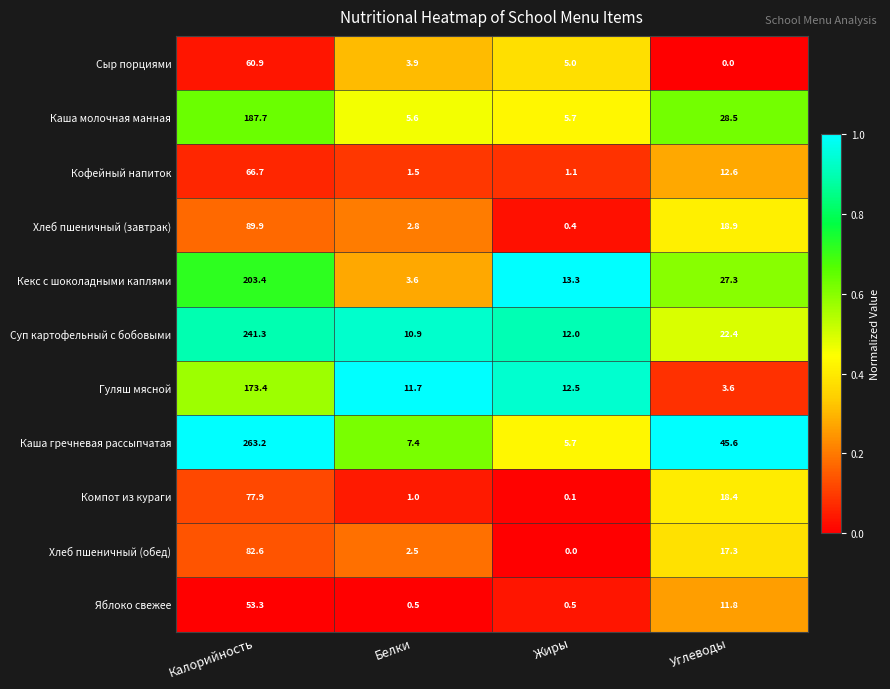

What is the sum of all Кофейный напиток values?

81.9